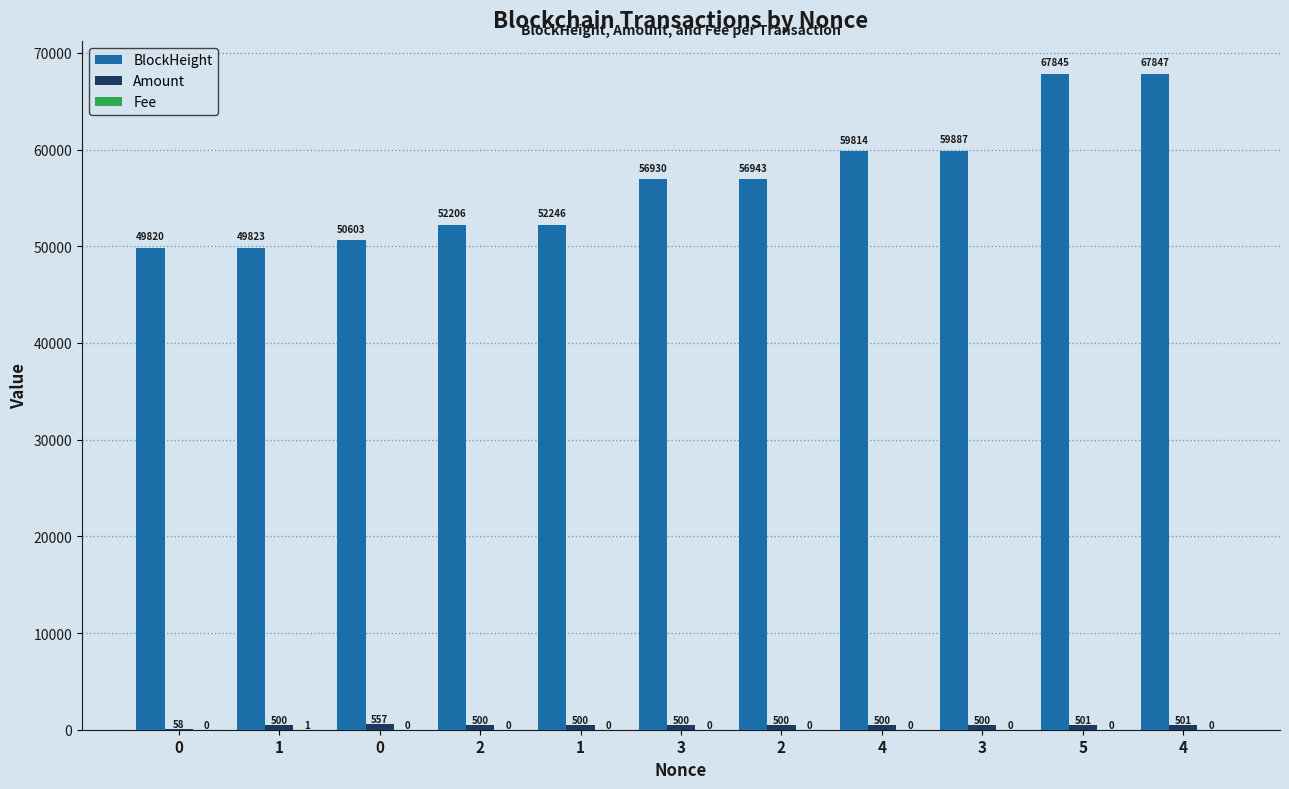

What is the difference between the highest and lowest values at 2?

52206.0